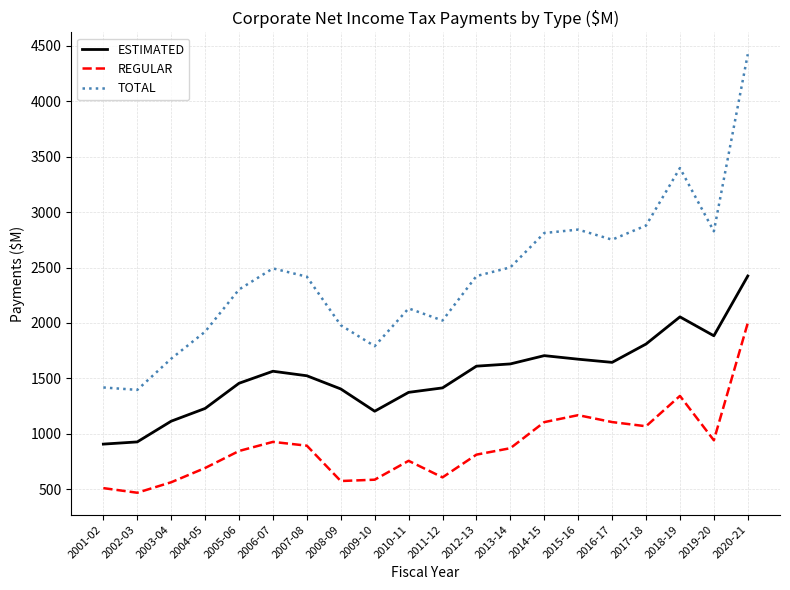

True or false: REGULAR and TOTAL cross at least once.

False